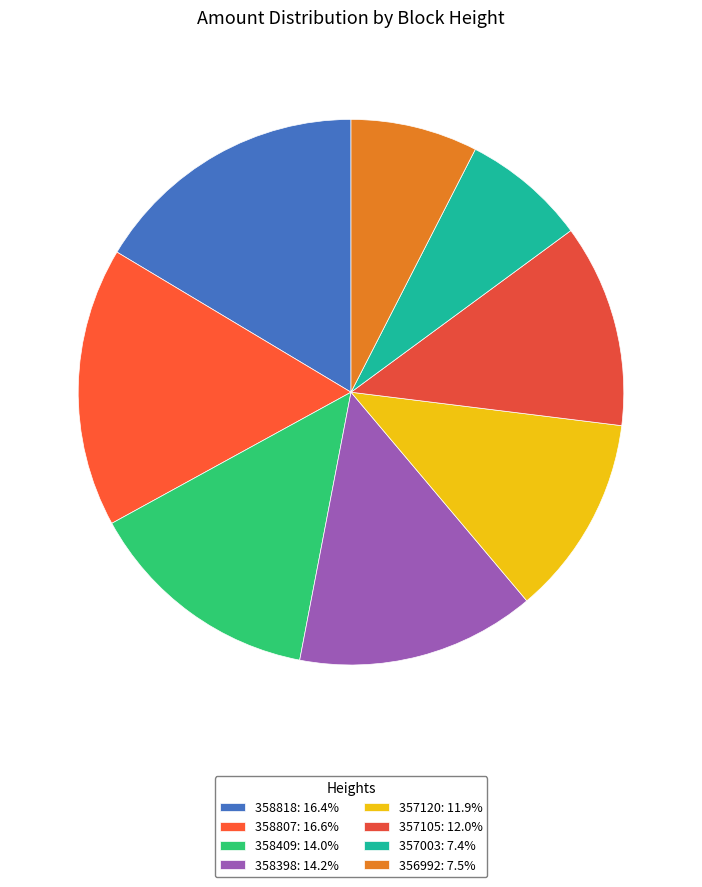

Is it true that 358818 is 16% of the pie?

True